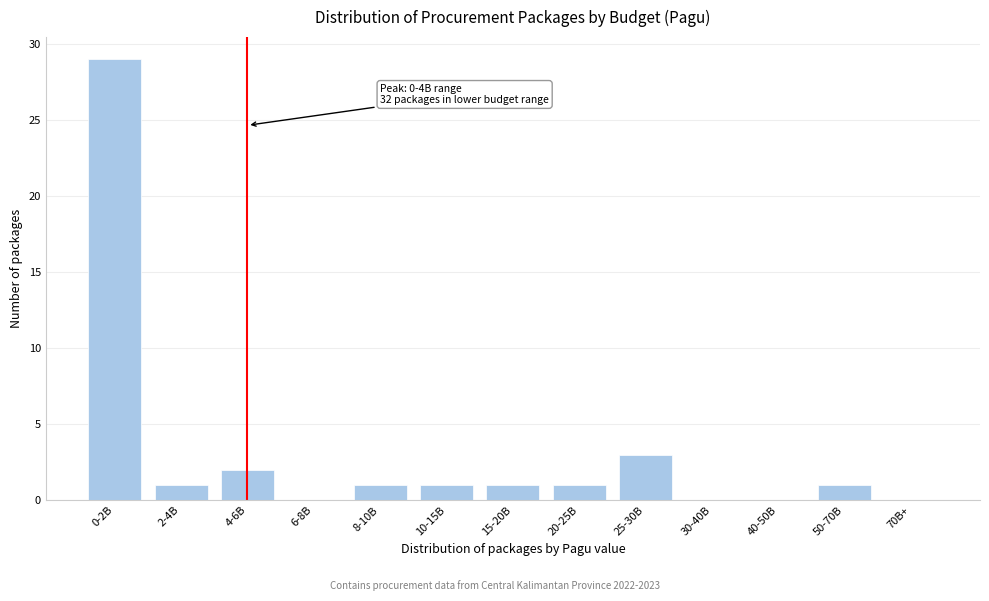

Reading left to right, extract all data points from this chart.

0-2B=29	2-4B=1	4-6B=2	6-8B=0	8-10B=1	10-15B=1	15-20B=1	20-25B=1	25-30B=3	30-40B=0	40-50B=0	50-70B=1	70B+=0